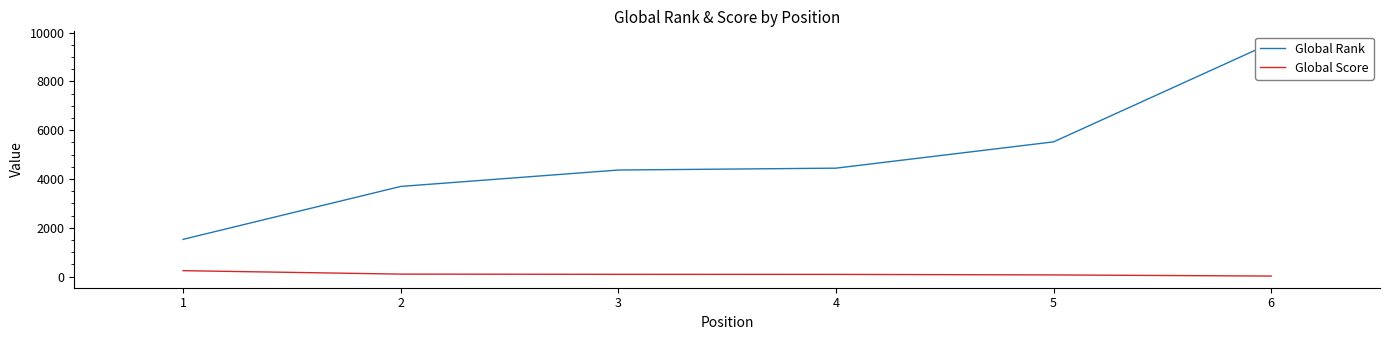

What is the lowest value of the Global Rank series?

1529